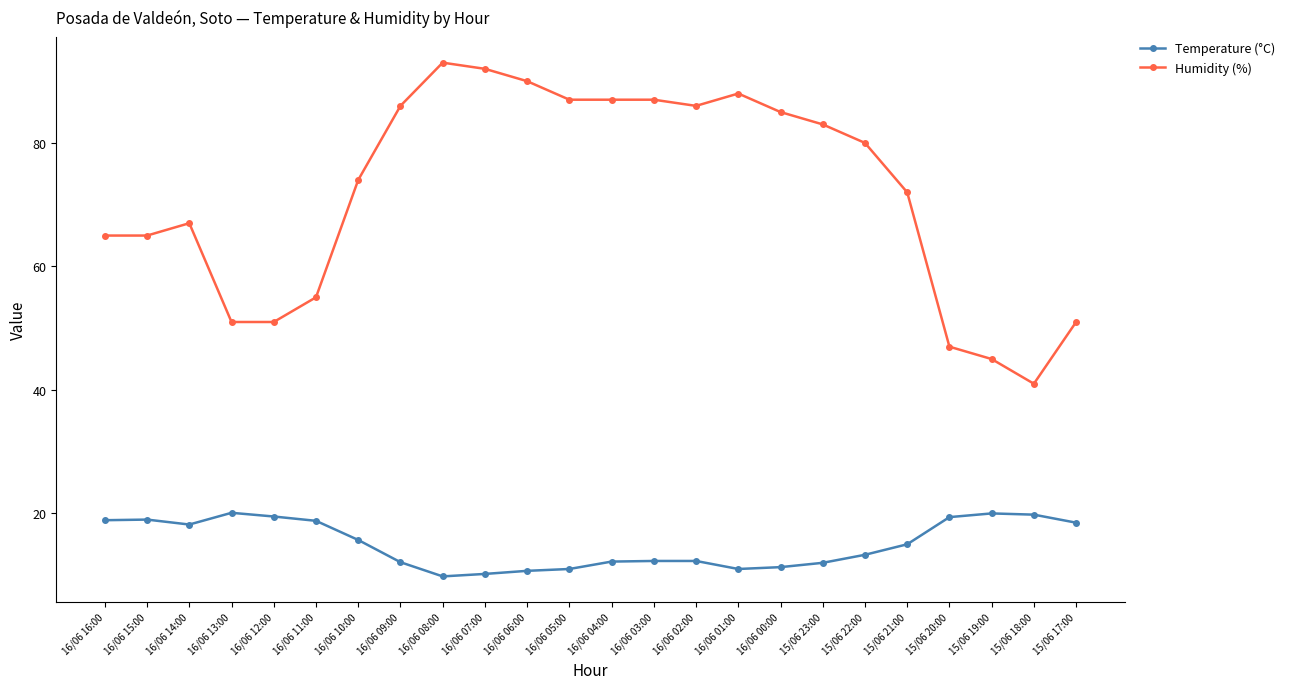

True or false: Humidity (%) and Temperature (°C) intersect in this chart.

False